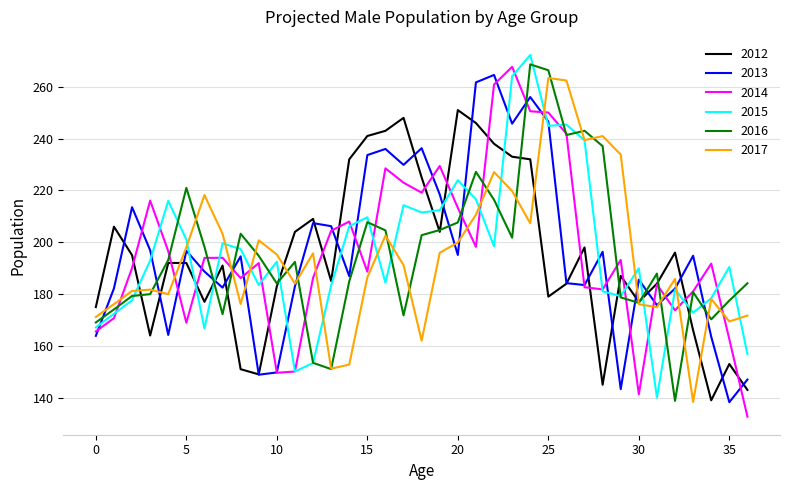

Which series ends up on top after the final intersection of 2015 and 2012?

2015